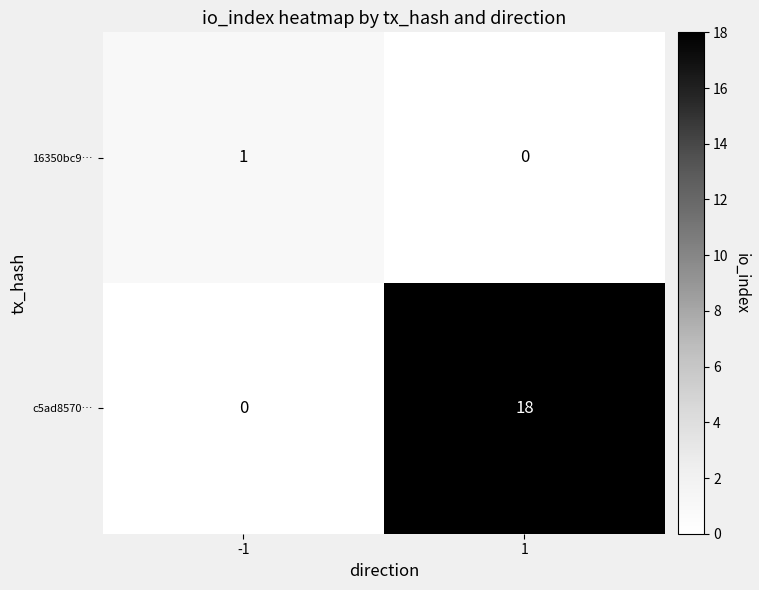

At which category is the sum across all series the highest?

1